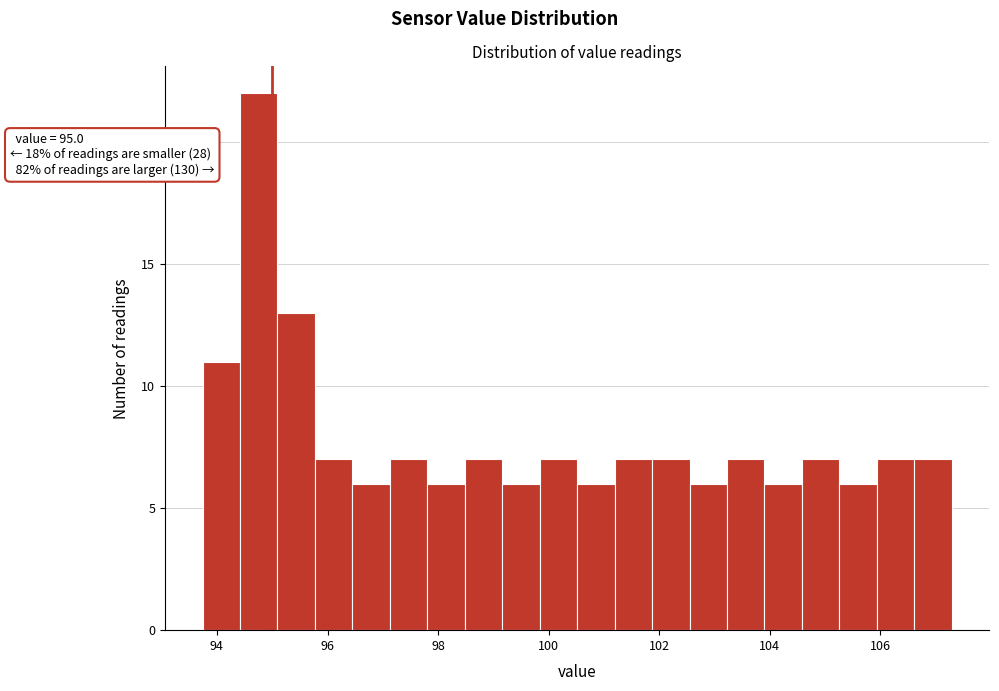

Around what value on the x-axis is the tallest bar? Give the approximate position of its centre, as read against the axis.

94.8